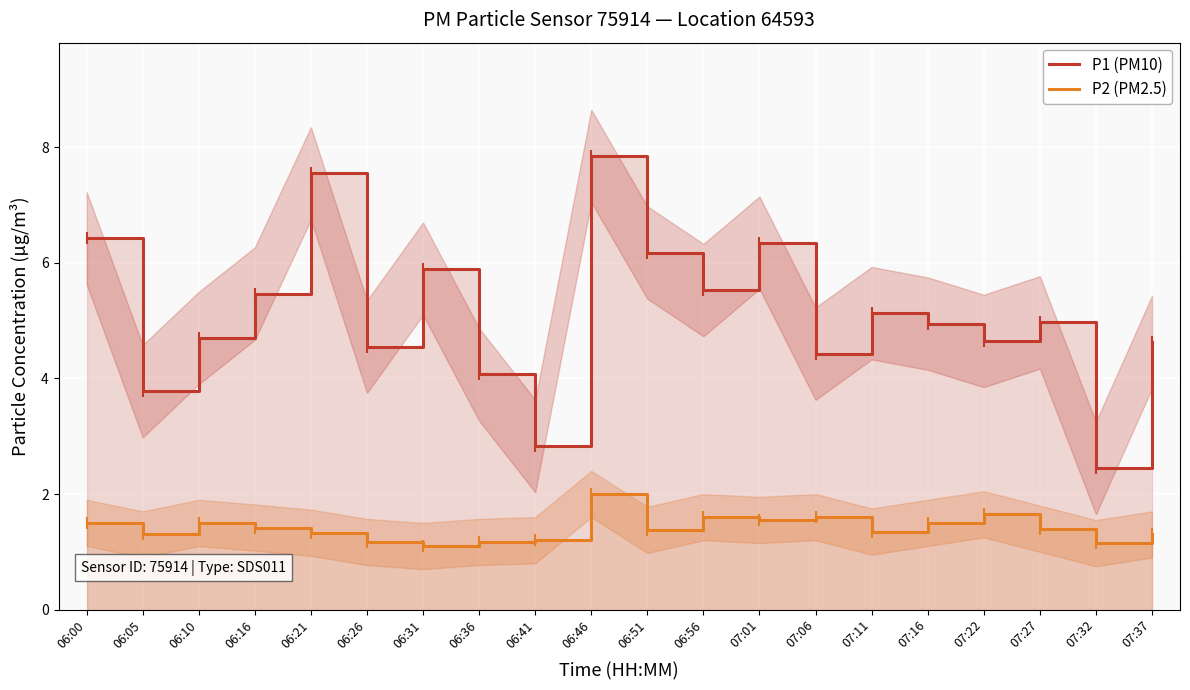

Which series has the largest total across all categories?

P1 (PM10)